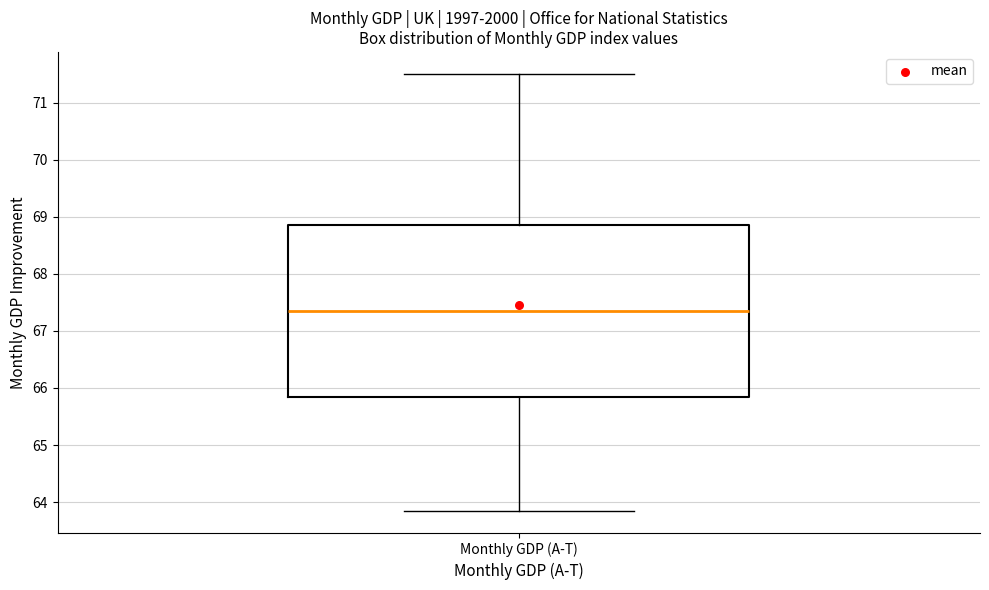

Where does the upper whisker of the box for Monthly GDP (A-T) end on the y-axis? The values are not printed on the chart, so give them approximately, as read against the axis.

71.5